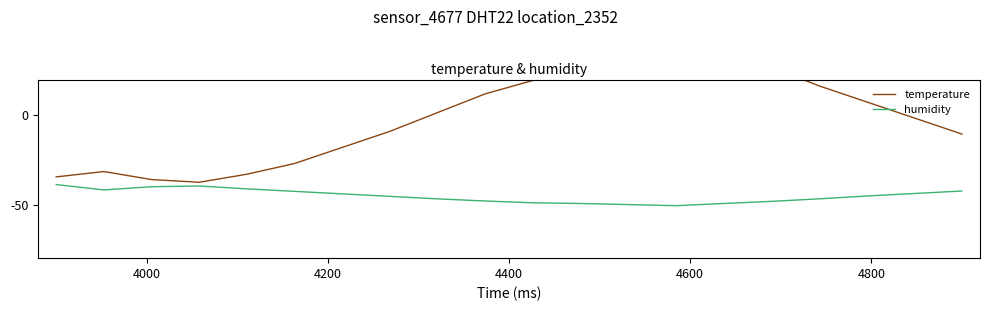

Reading right to left, list all the values displayed in this chart.

temperature: -10.5	-1.5	7.5	16.5	27.0	33.0	36.0	31.5	25.5	19.5	12.0	1.5	-9.0	-18.0	-27.0	-33.0	-37.5	-36.0	-31.5	-34.5
humidity: -42.4	-43.8	-45.2	-46.8	-48.2	-49.4	-50.6	-50.0	-49.4	-49.0	-48.0	-46.8	-45.4	-44.0	-42.6	-41.2	-39.6	-40.0	-41.8	-38.8